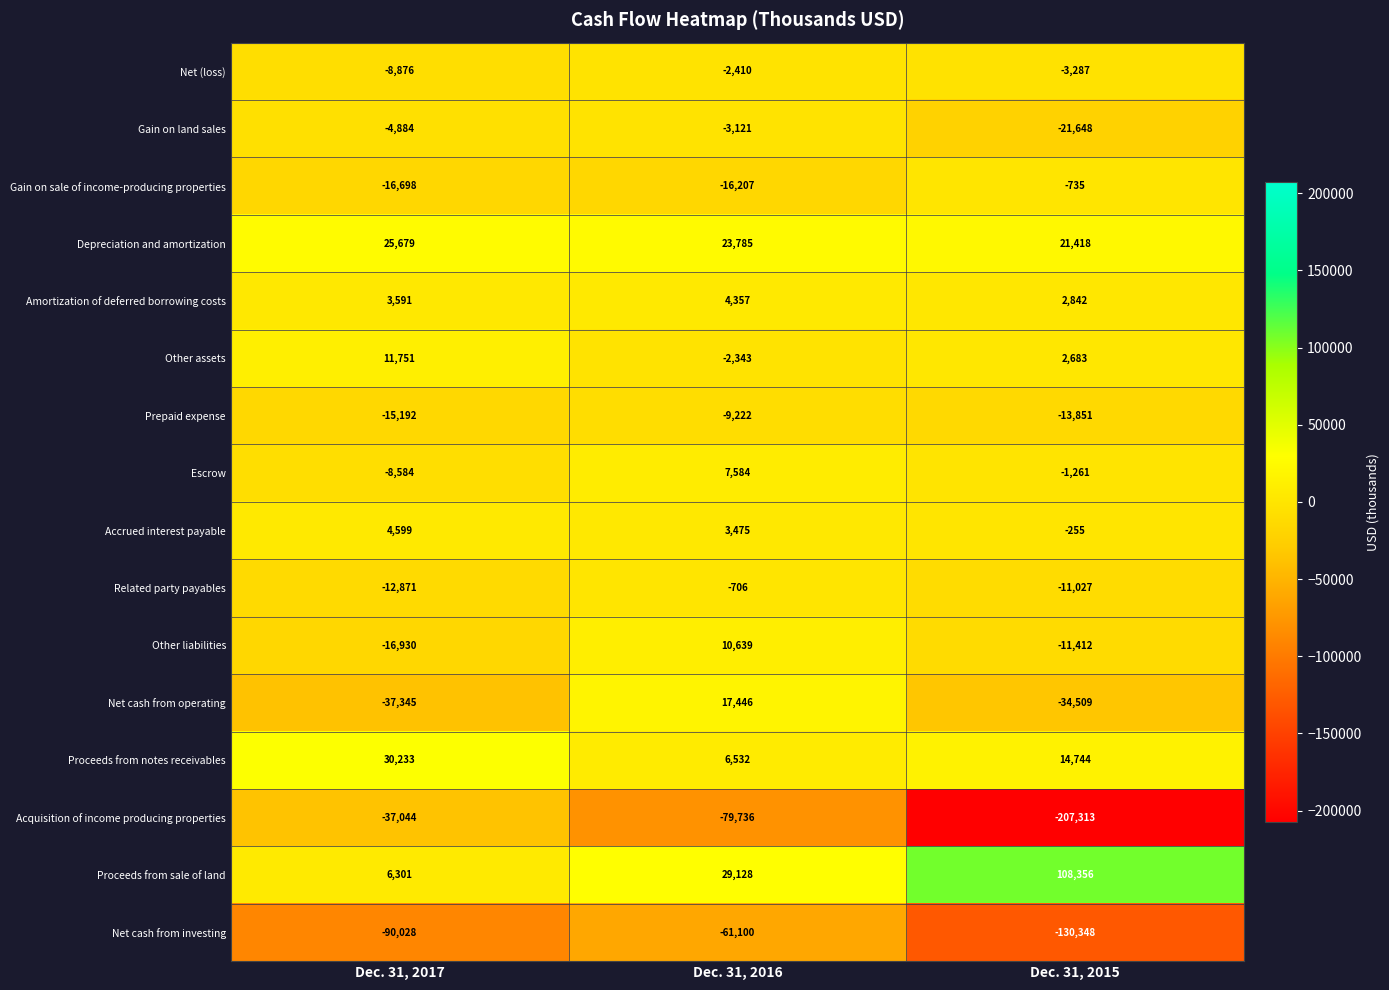

Where does the Net cash from operating series first go above -34509?

Dec. 31, 2016